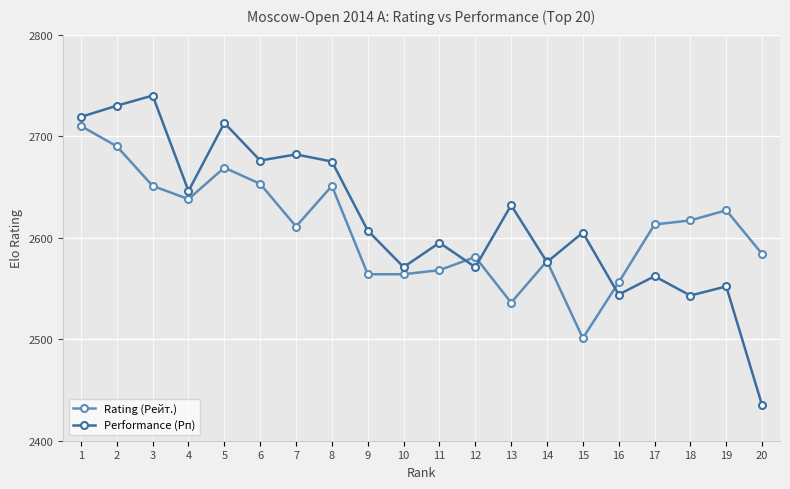

At which category does Rating (Рейт.) reach its first local valley?

4